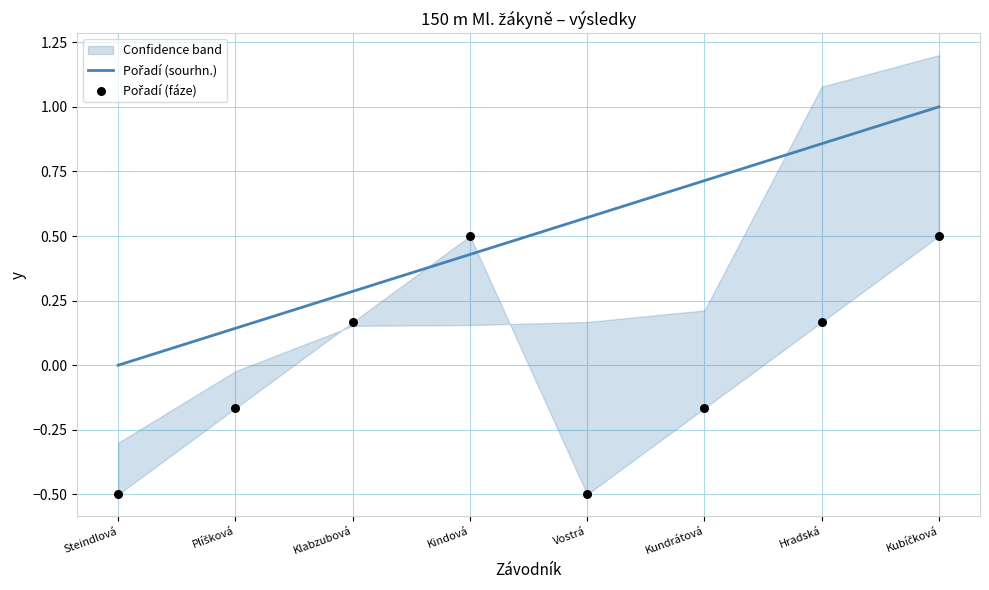

What are all the series names shown in the legend?

Pořadí (sourhn.), Pořadí (fáze)